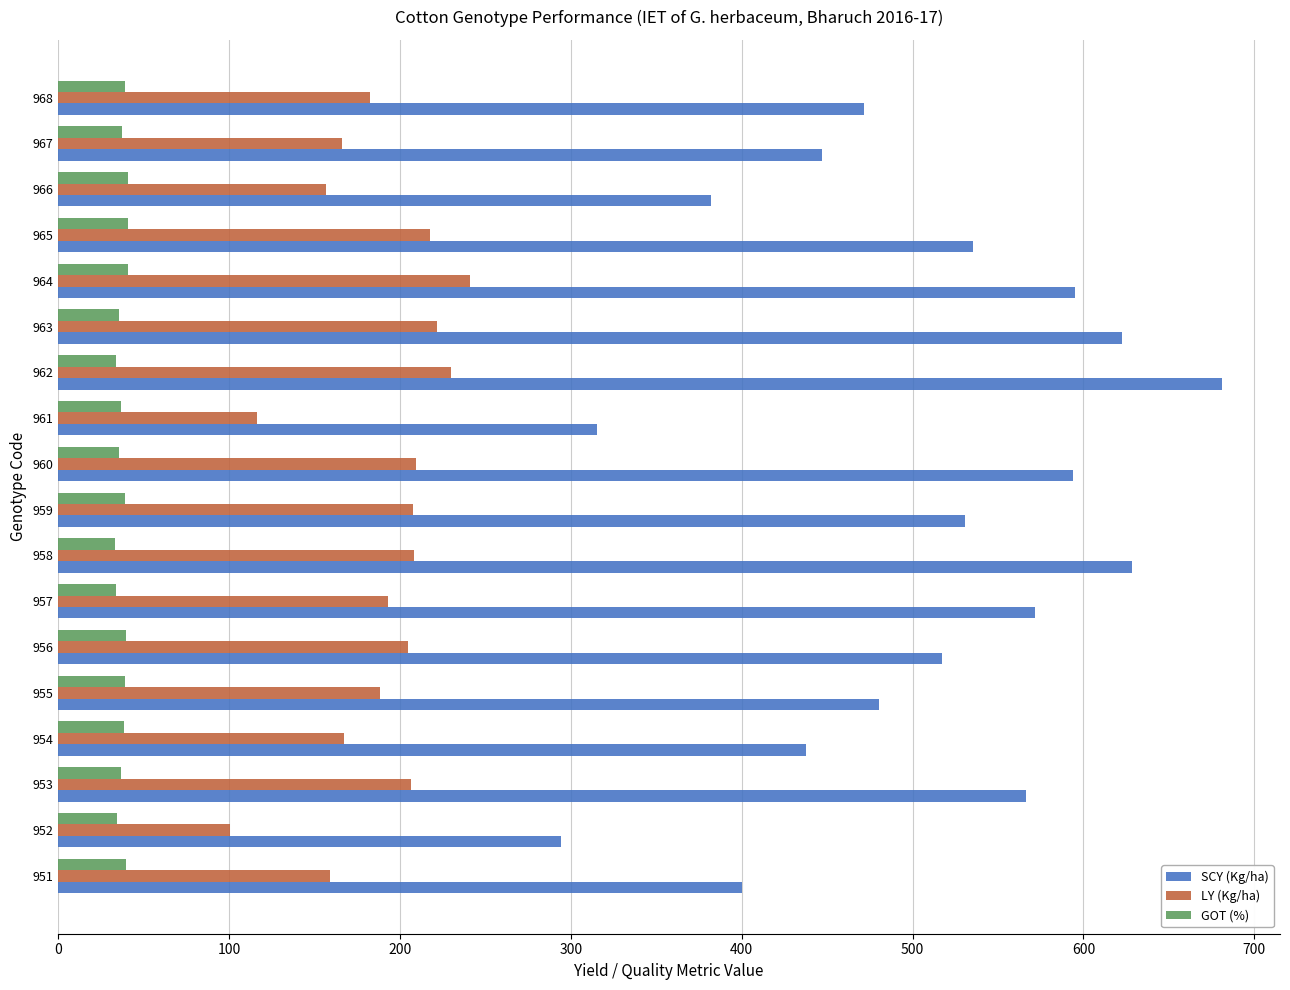

What is the average value of the GOT (%) series?

37.4